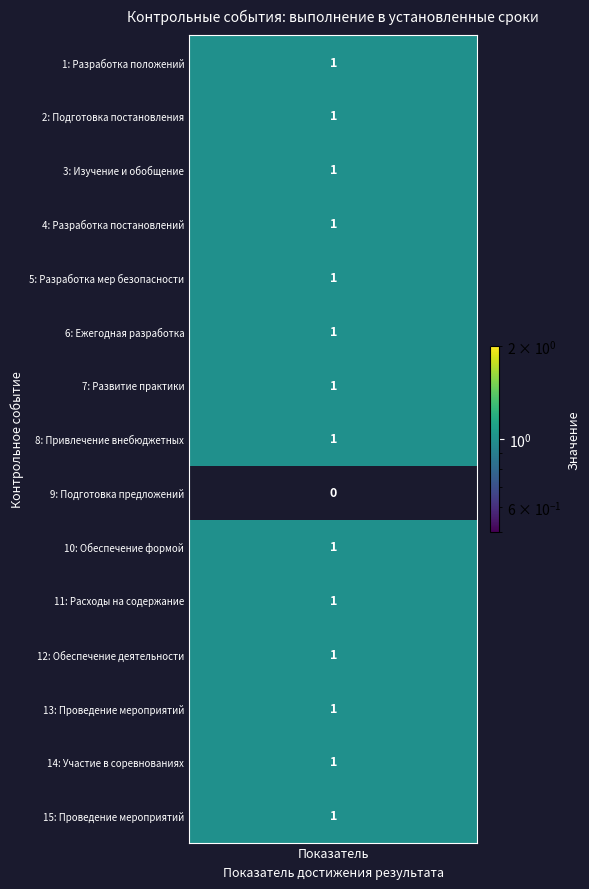

What is the sum of all values?

14